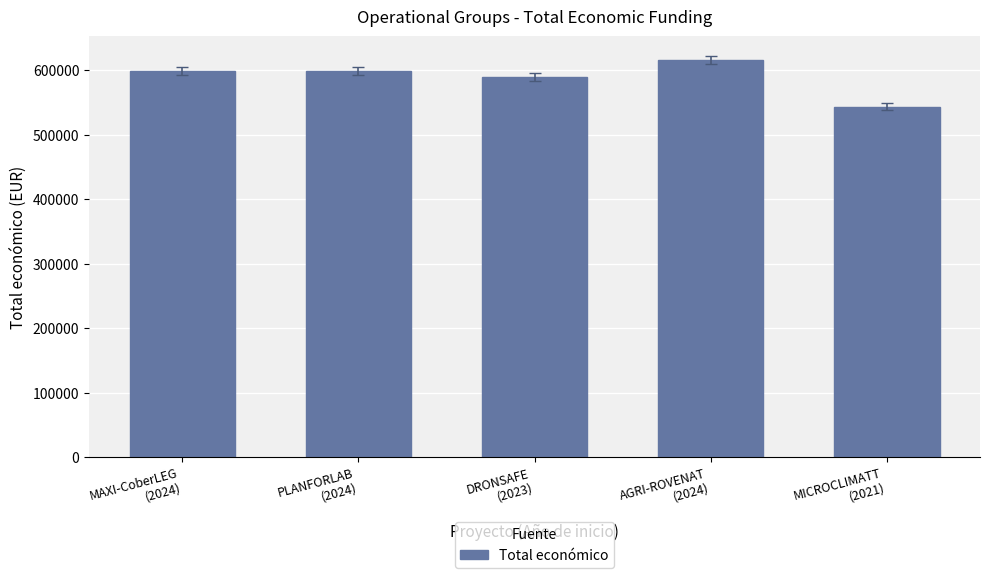

The chart shows a value of 294591 at MICROCLIMATT
(2021). True or false?

False